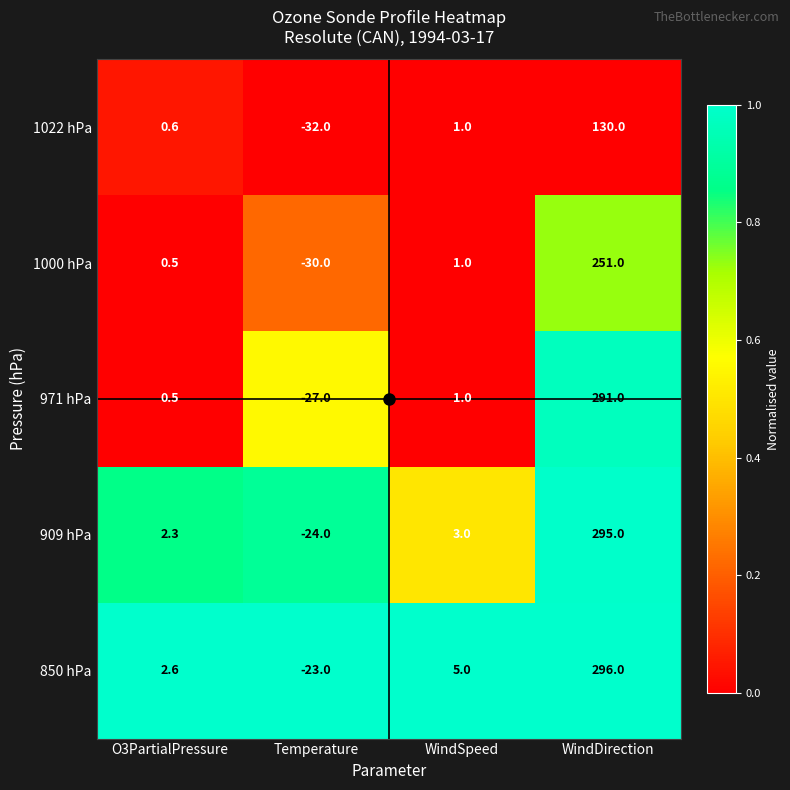

The value of 909 hPa at O3PartialPressure is 1.3. True or false?

False